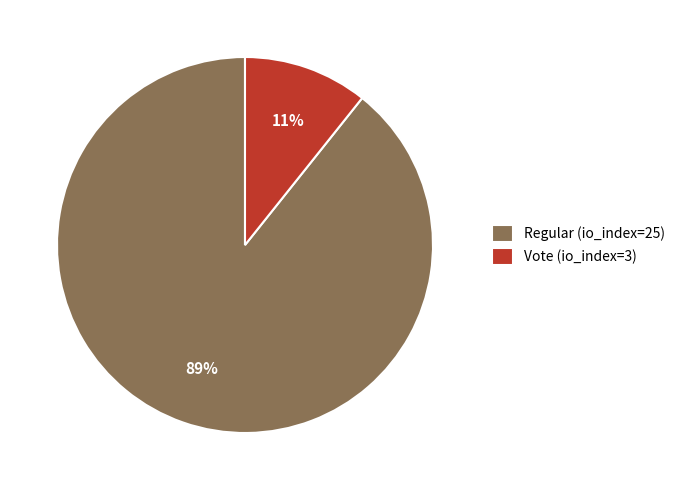

Which slice represents more than half of the pie?

Regular (io_index=25)